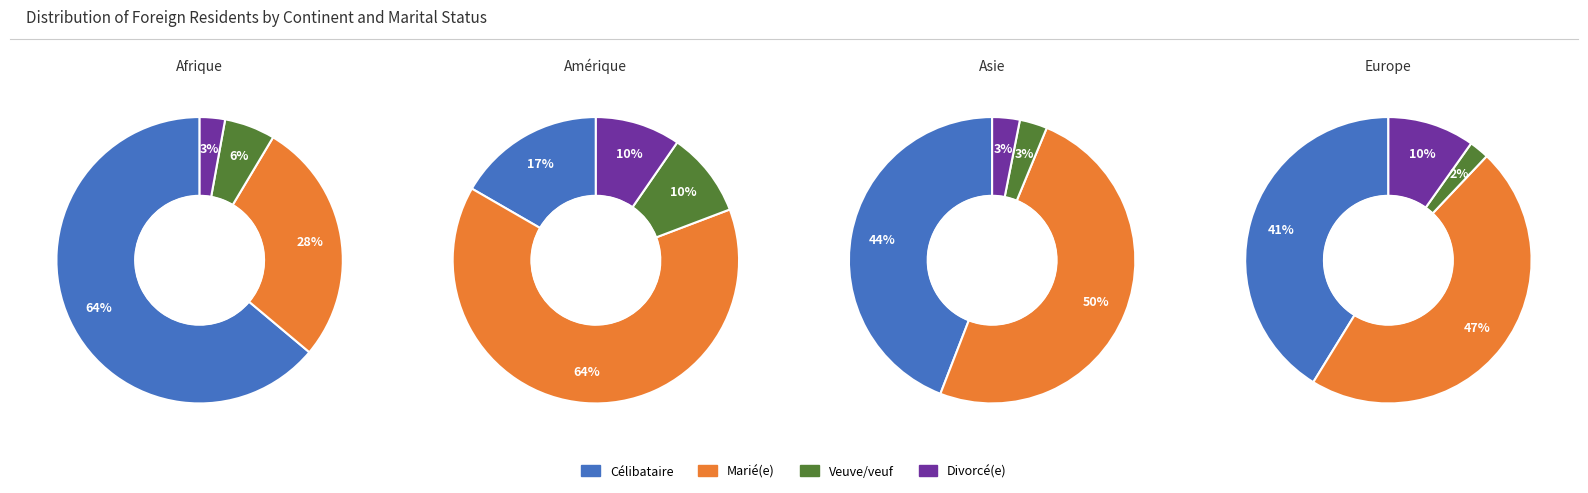

Is it true that Veuve/veuf is 15% of the pie?

False